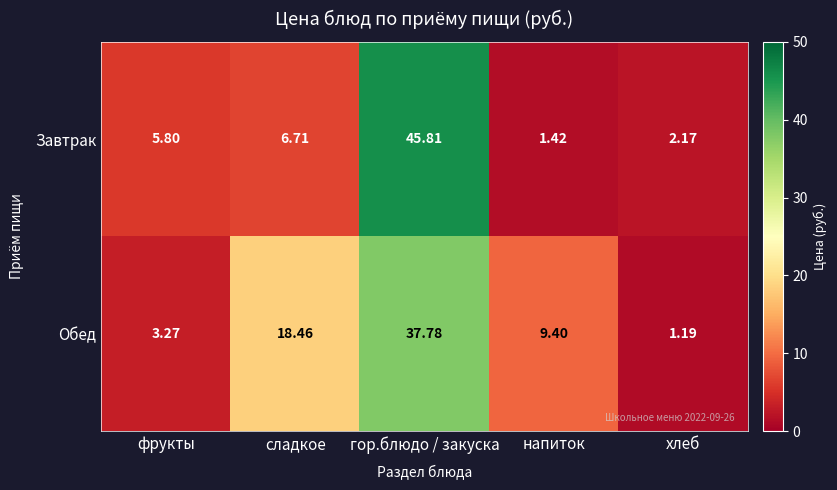

At напиток, list the series in order from largest to smallest.

Обед, Завтрак